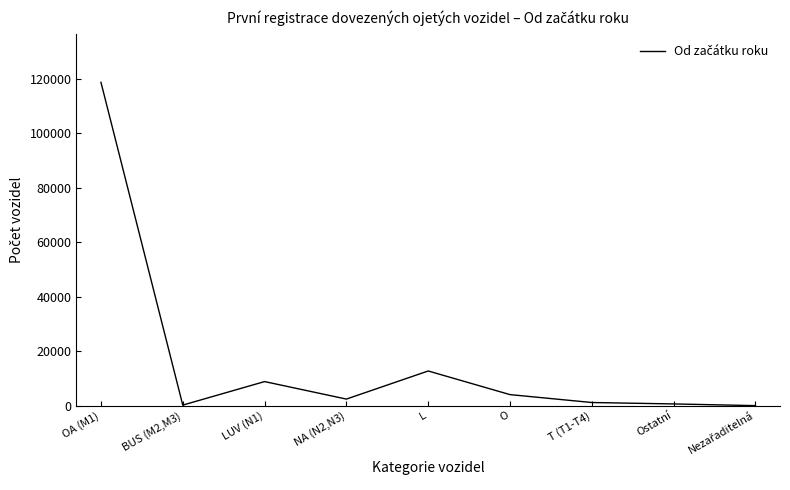

The value at O is 4043. True or false?

True